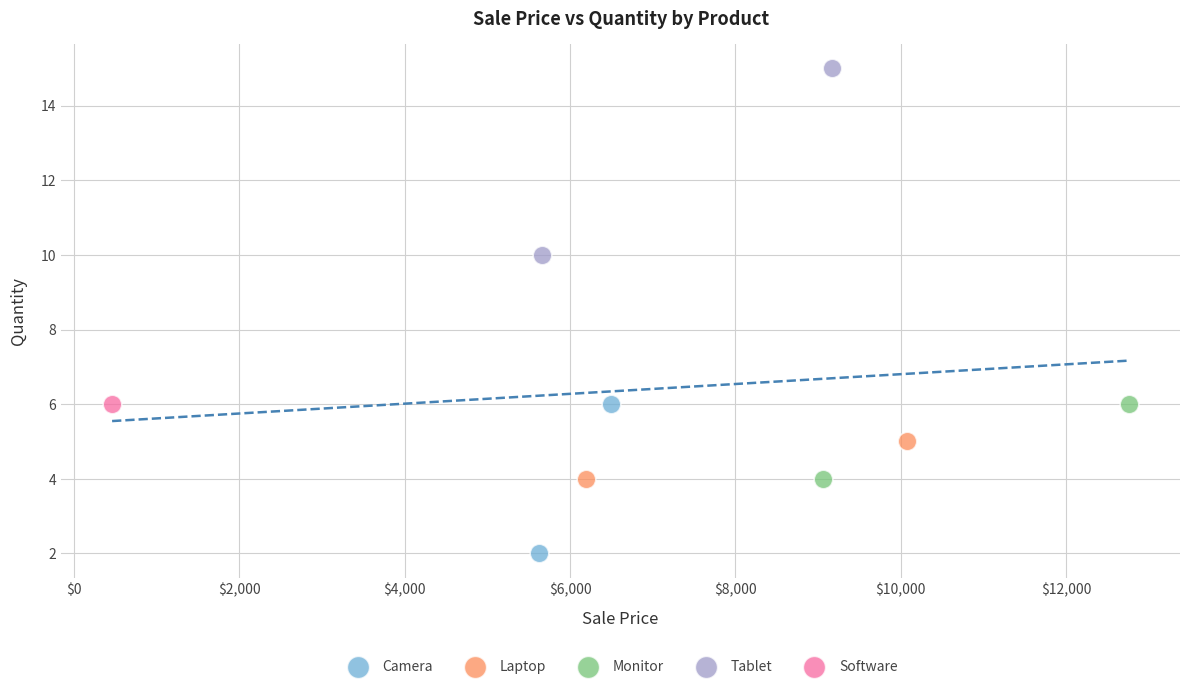

What are all the series names shown in the legend?

Camera, Laptop, Monitor, Tablet, Software